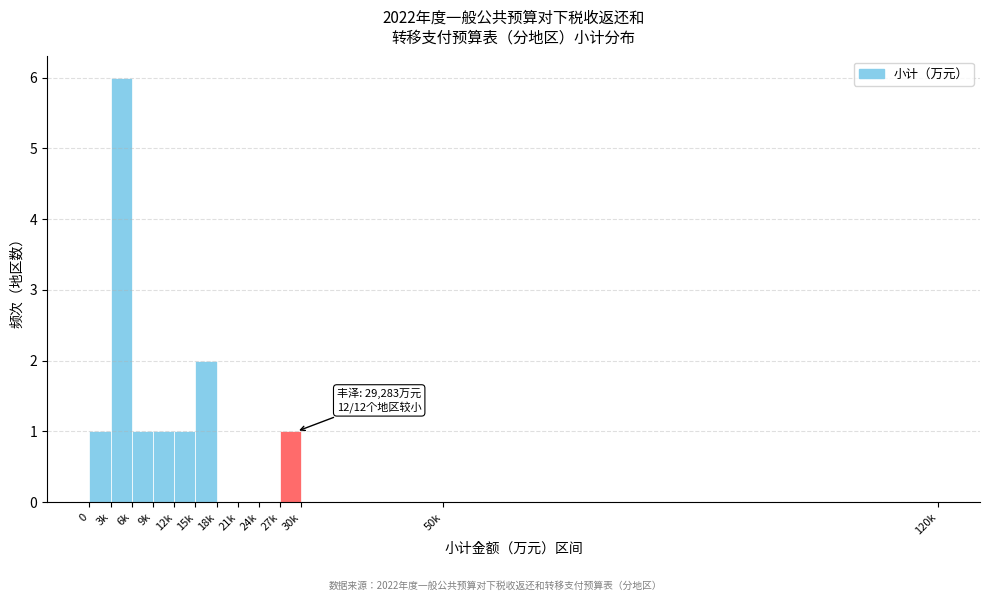

Reading right to left, extract all data points from this chart.

50k=0	30k=0	27k=1	24k=0	21k=0	18k=0	15k=2	12k=1	9k=1	6k=1	3k=6	0=1